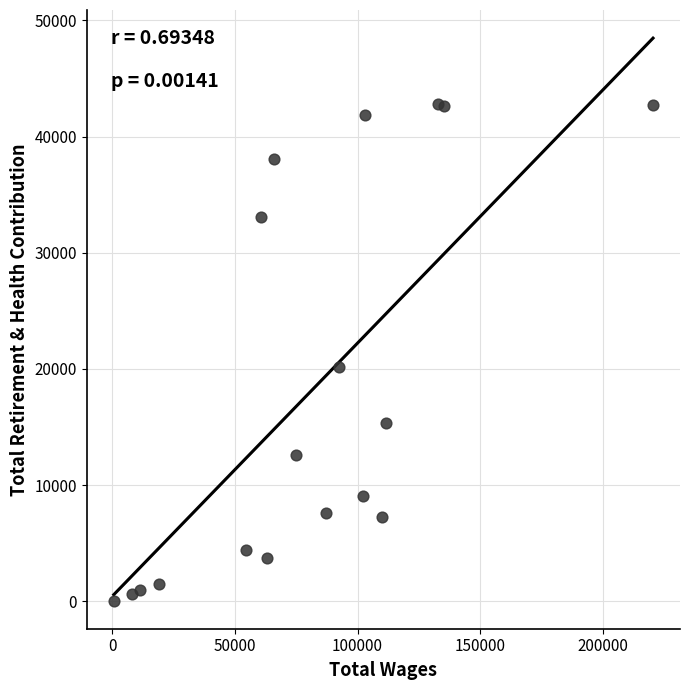

What Y value in the scatter plot is closest to 21413?

20168